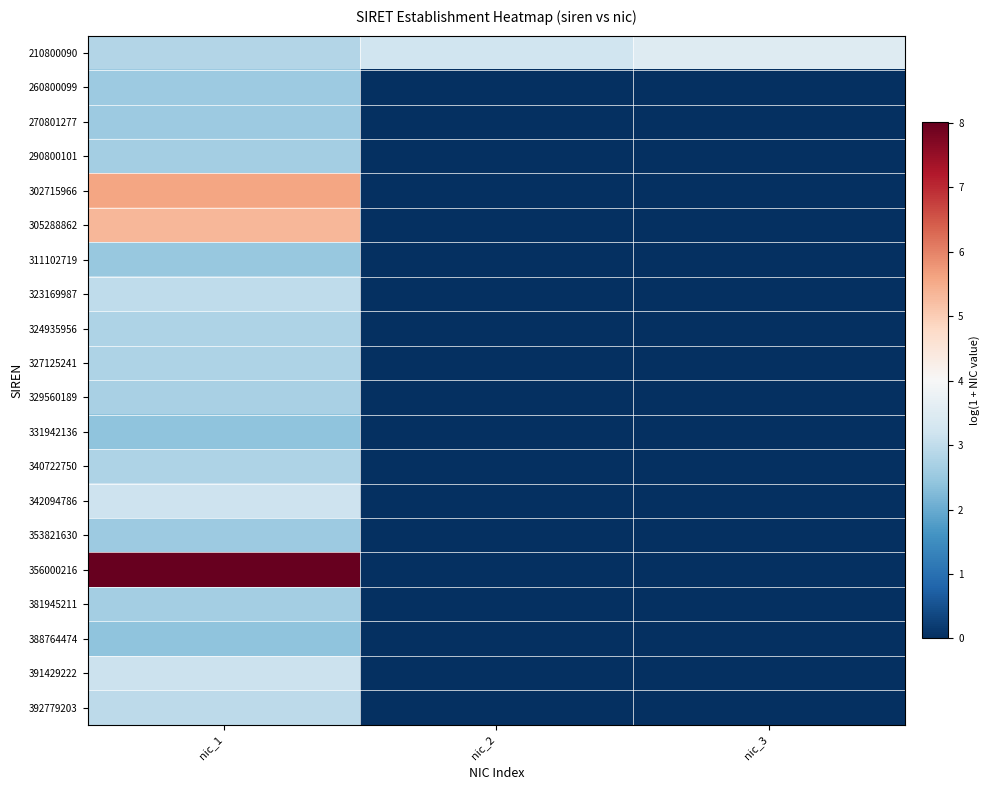

At which category is the sum across all series the highest?

nic_1